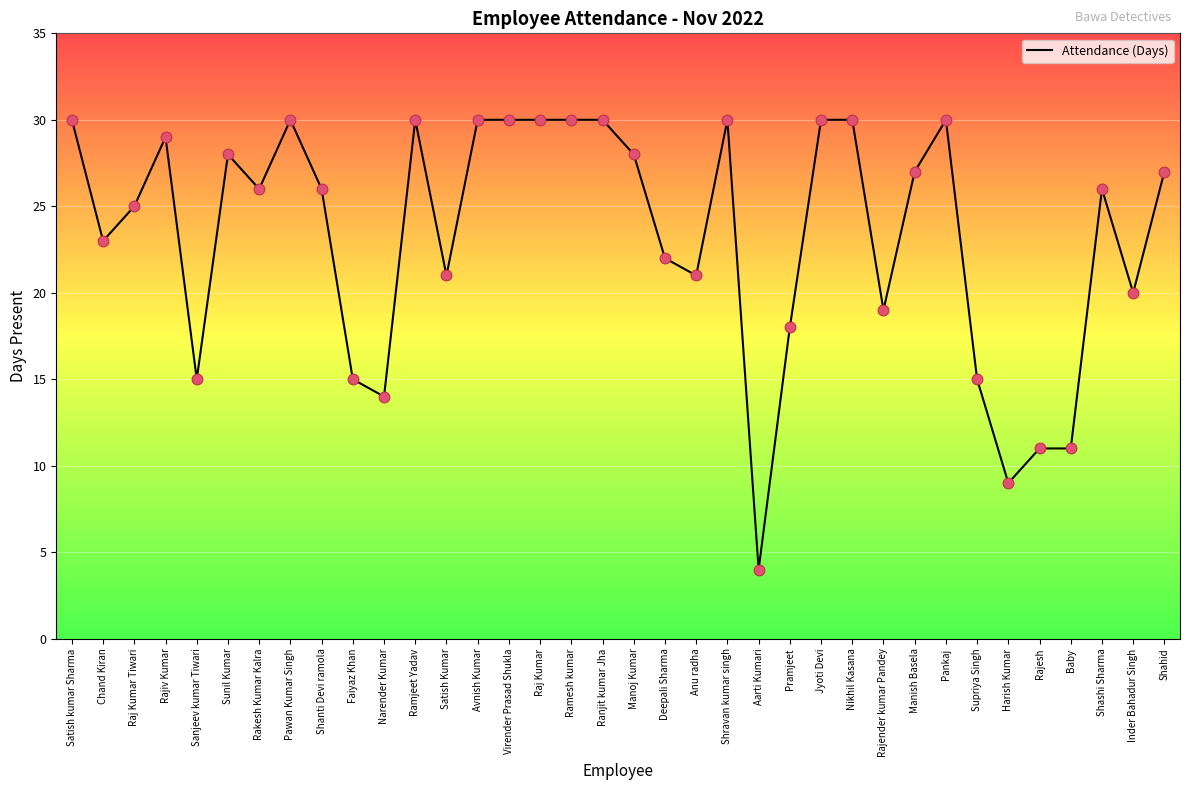

Approximately how many times larger is the value at Narender Kumar compared to Faiyaz Khan?

0.9